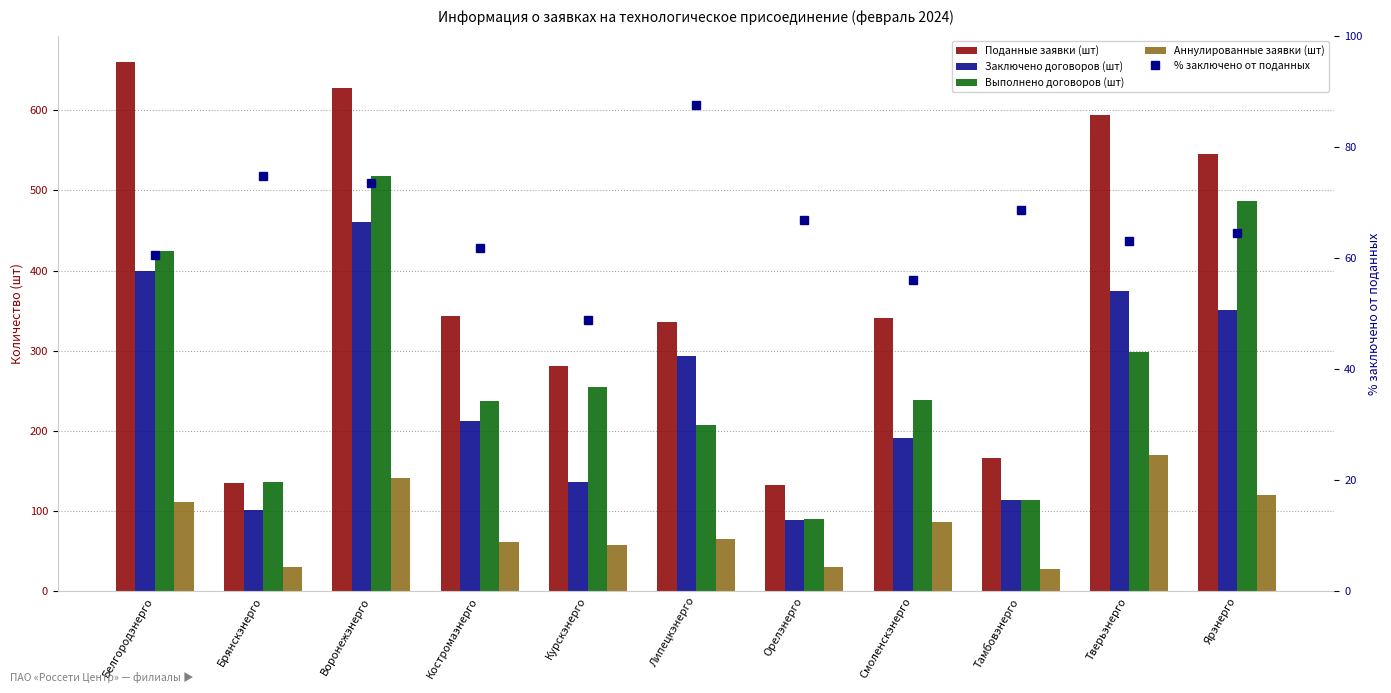

How many categories are shown in the chart?

11